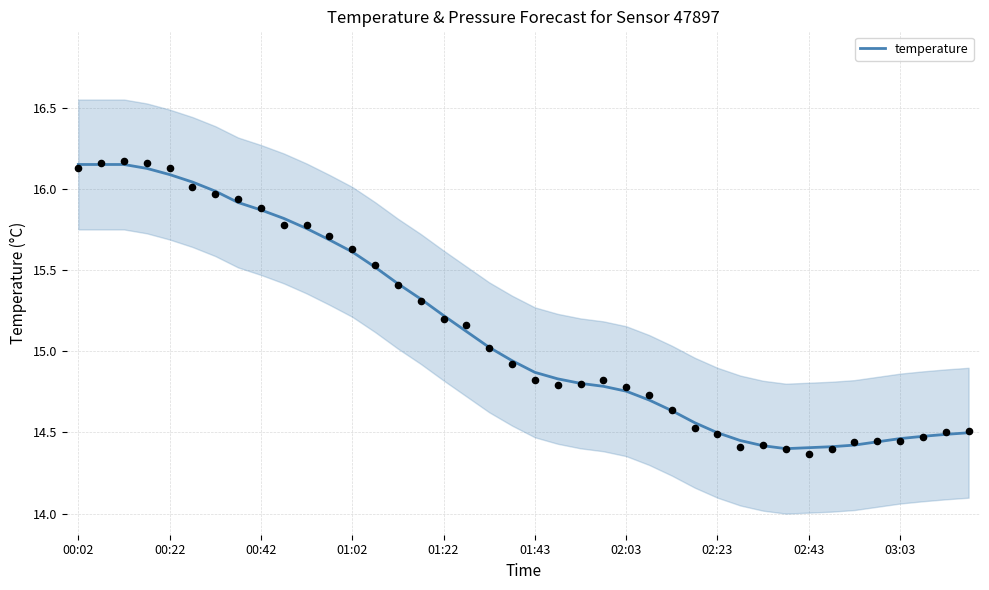

Which has a higher value, 10 or 26?

10